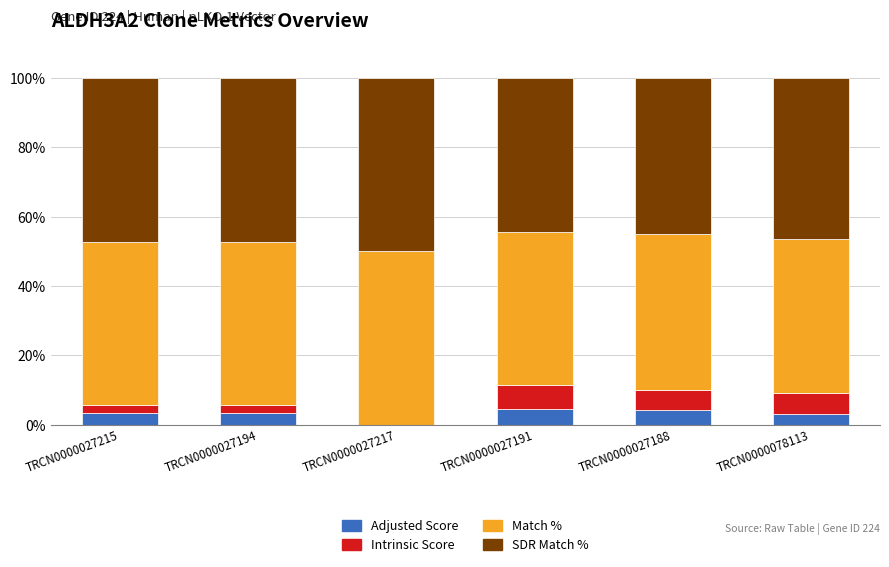

What is the total value across all series at TRCN0000027194?

100.0